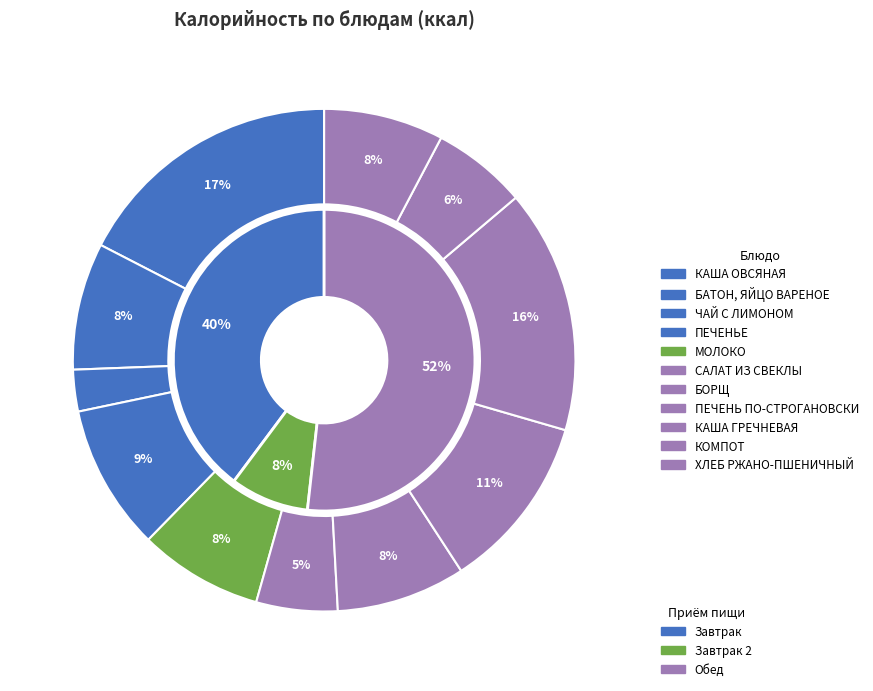

Is there a majority slice in this chart?

No